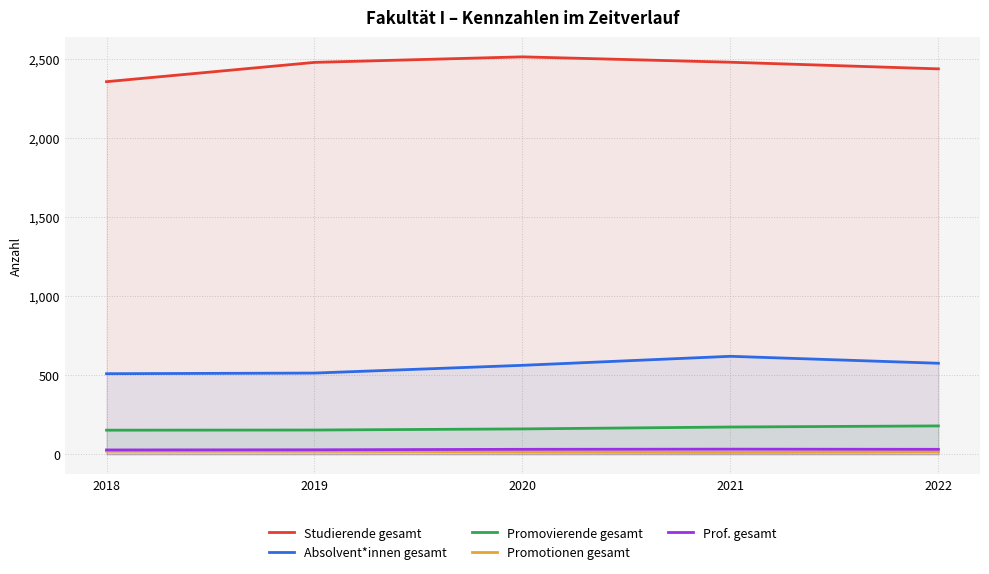

What is the value of the Promovierende gesamt point at the 1st from the left?

152